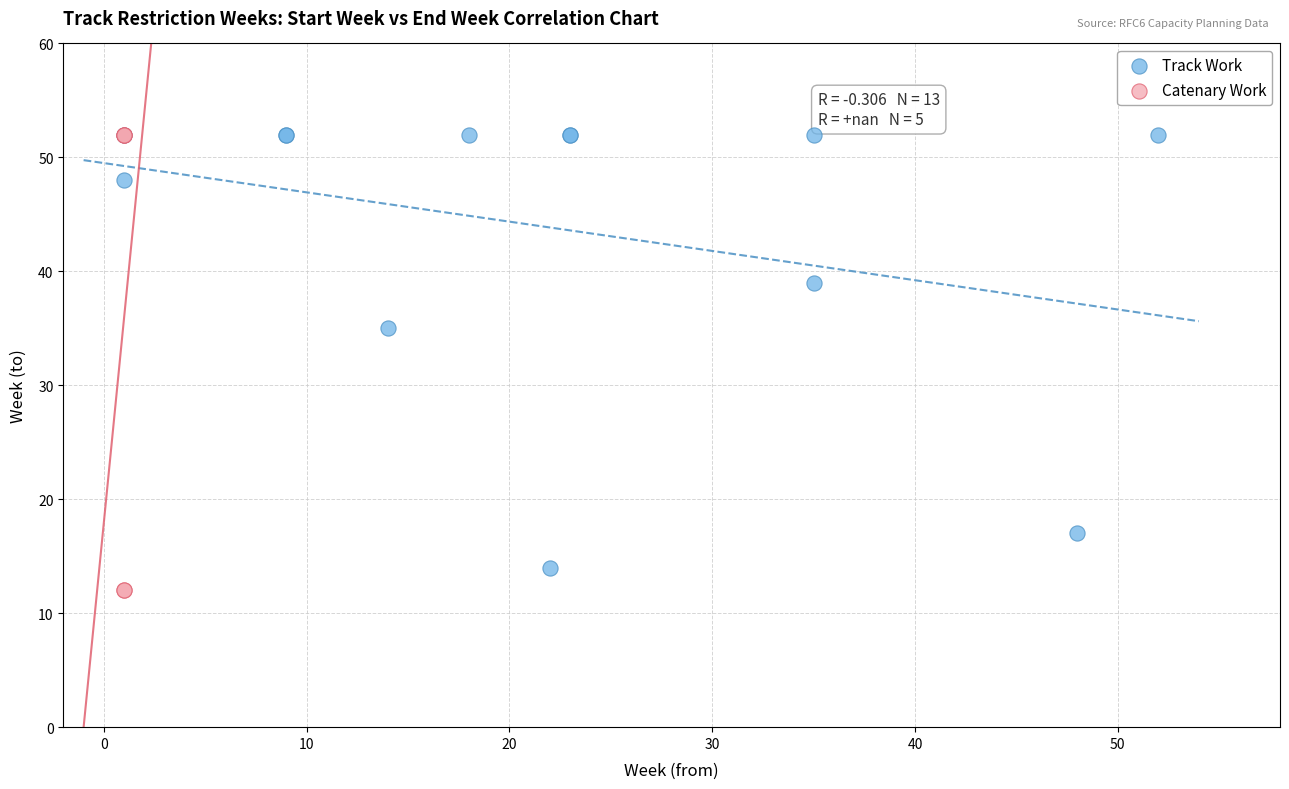

Which series has the largest Y range (max minus min)?

Catenary Work